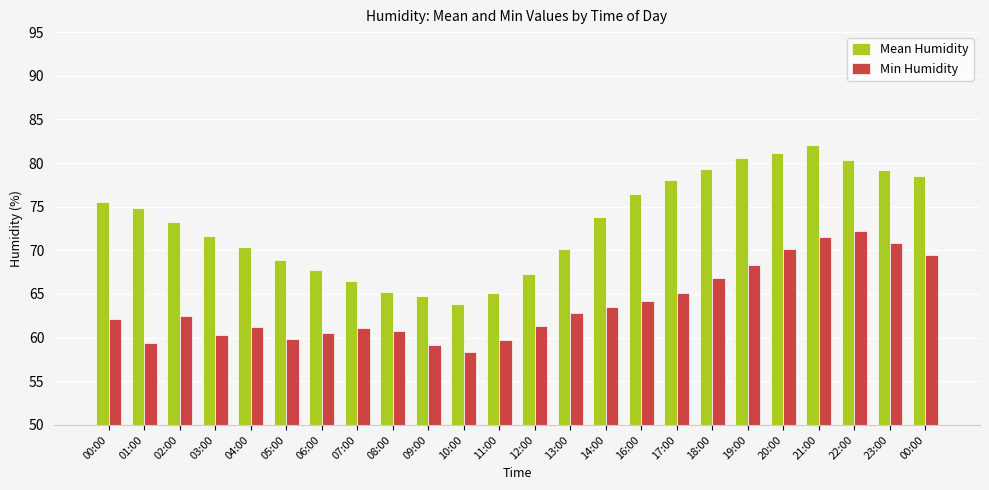

Does the chart contain any negative values?

No